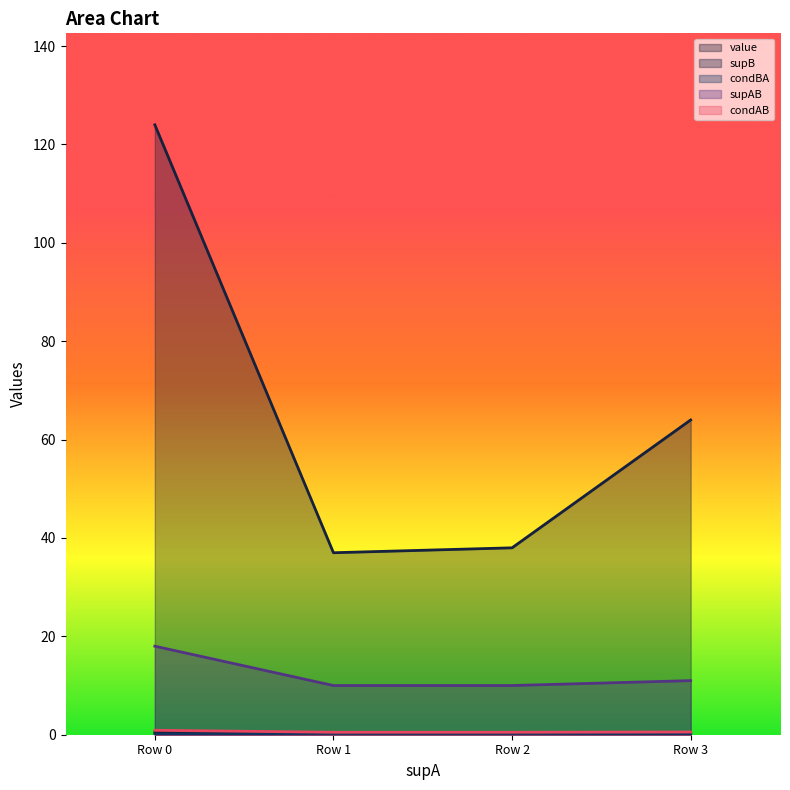

What is the difference between the second highest and minimum values in the supAB series?

1.0